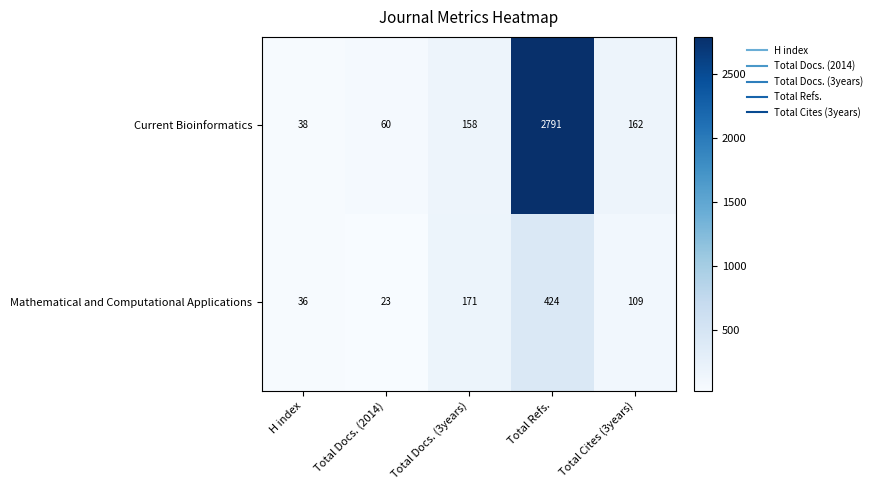

Which category has the highest value across all series?

Total Refs.